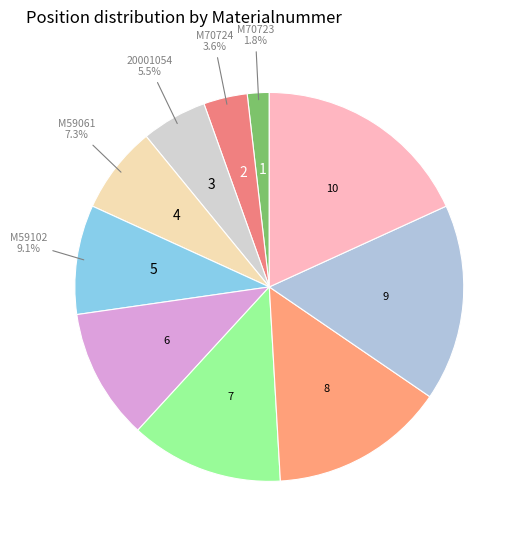

Count the number of slices in the pie.

10